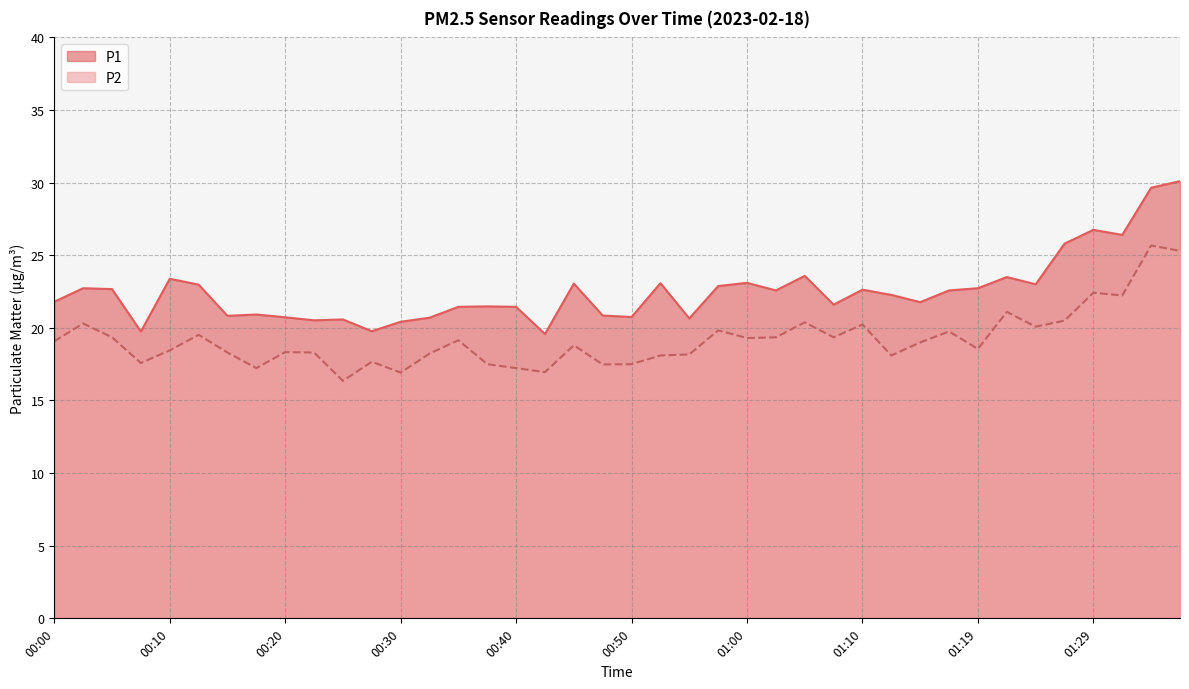

How many distinct data groups are displayed?

2